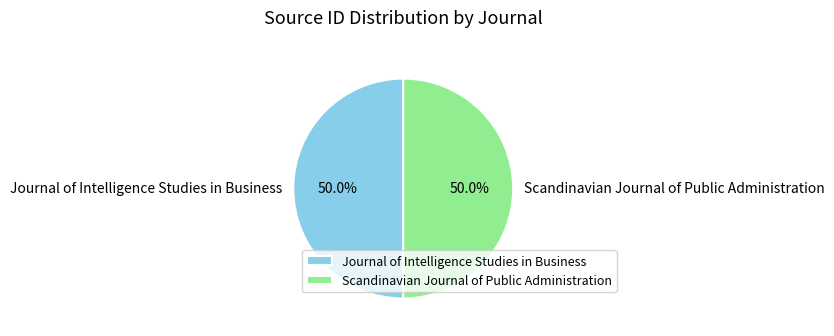

What percentage is the Journal of Intelligence Studies in Business slice, to the nearest percent?

50%